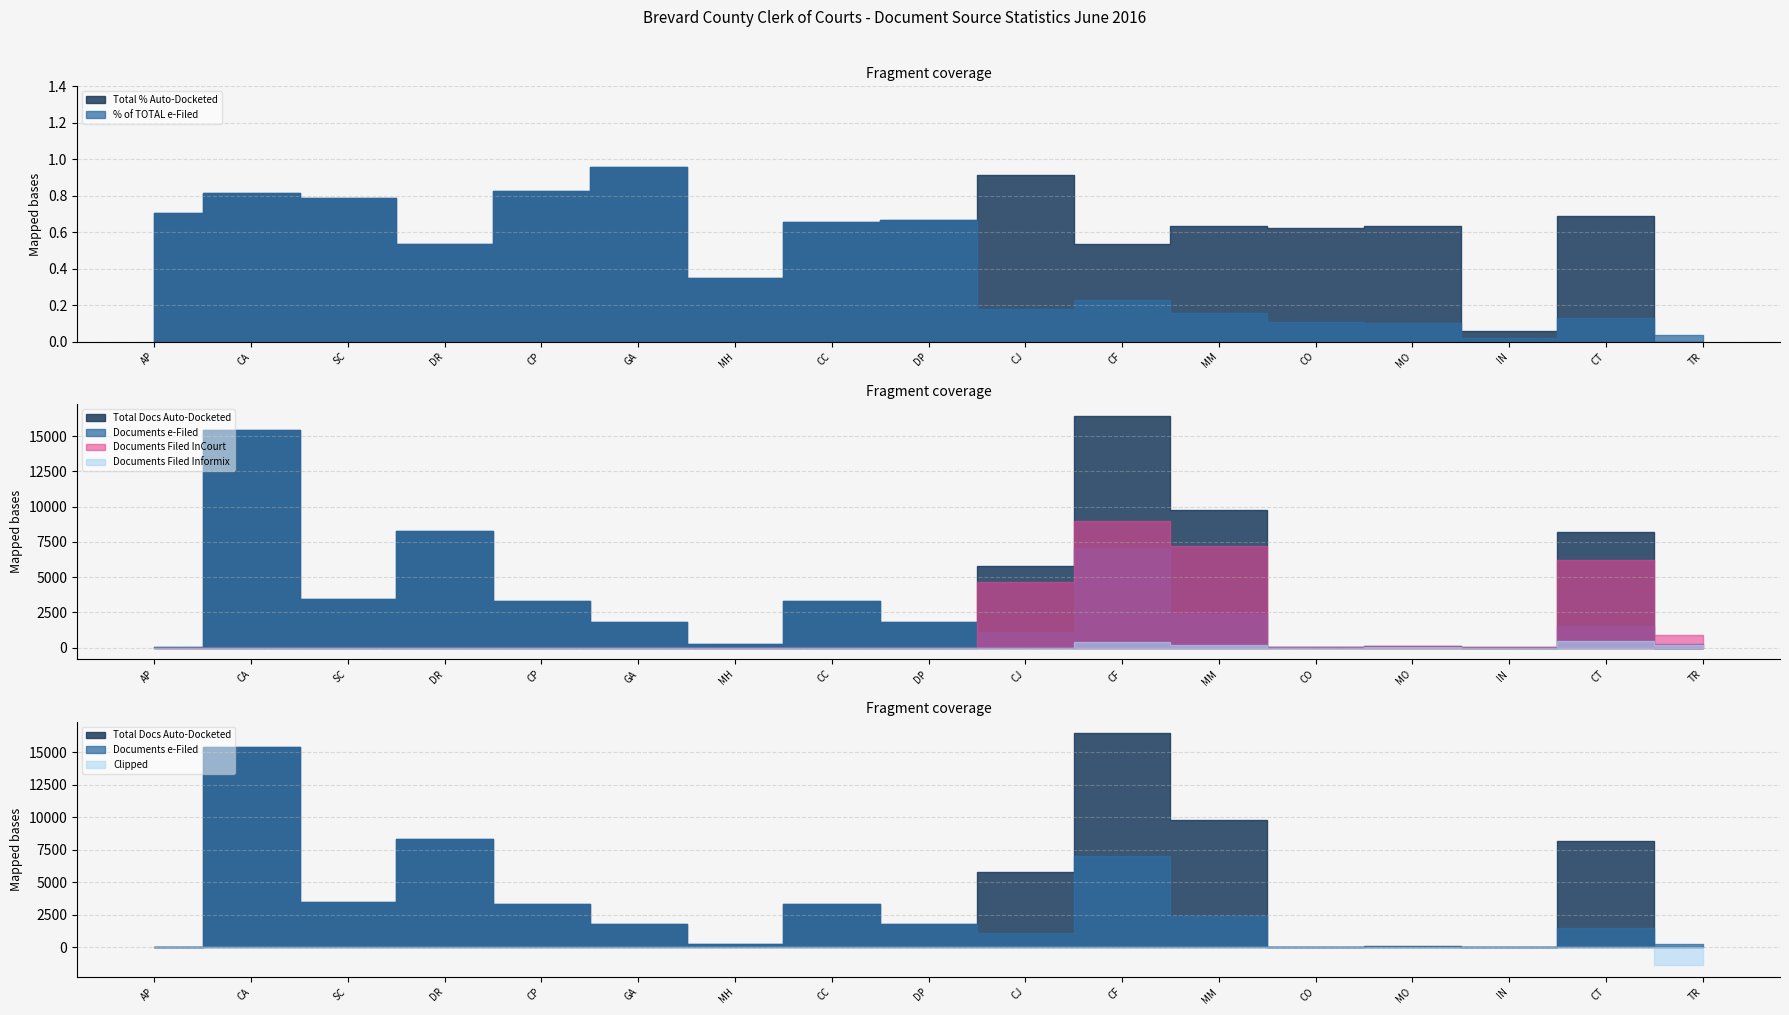

What is the difference between the Documents e-Filed values at DR and CT?

6795.0